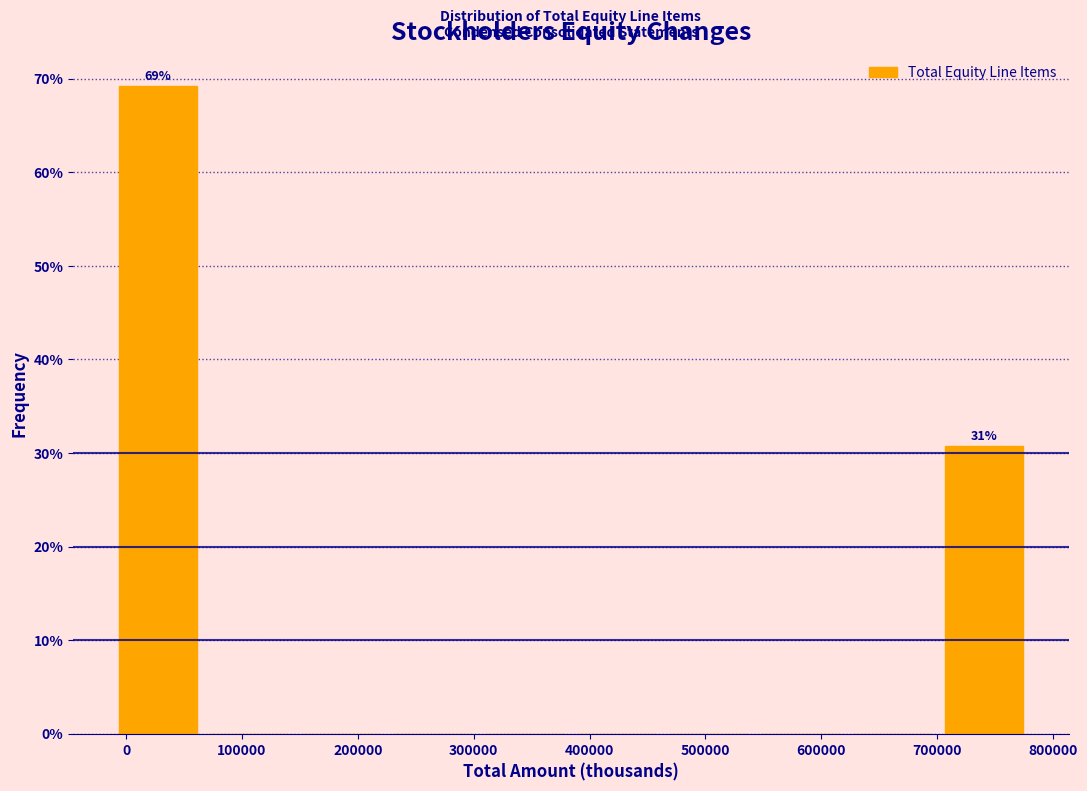

Which range on the x-axis has the tallest bar?

-10000 to 70000